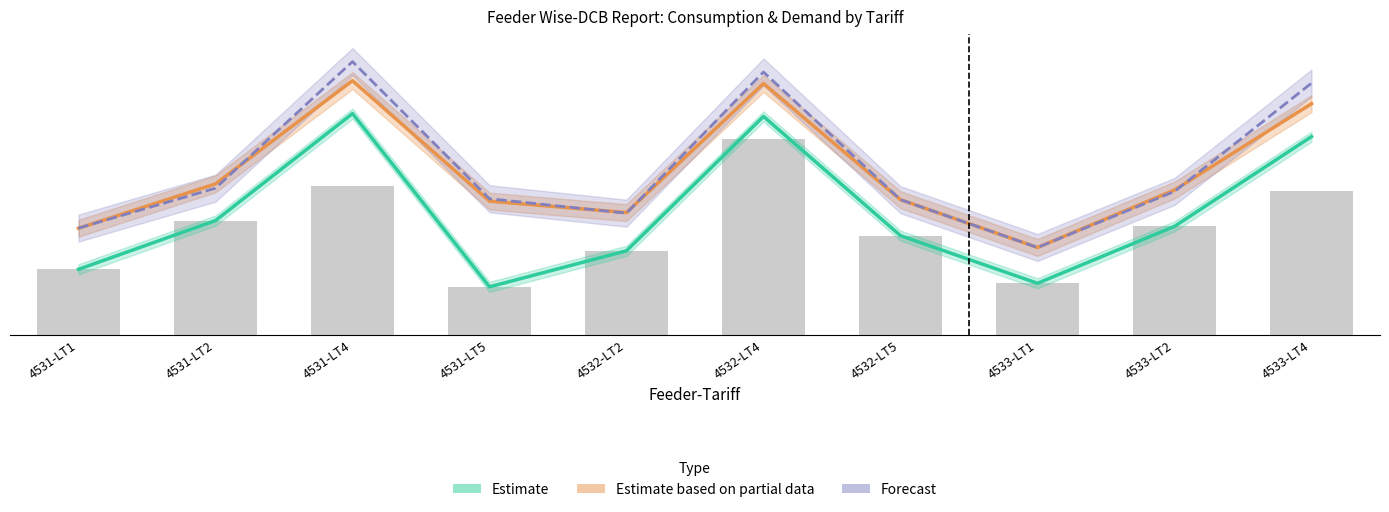

What value does the Estimate based on partial data series have at 4531-LT4?

15.0